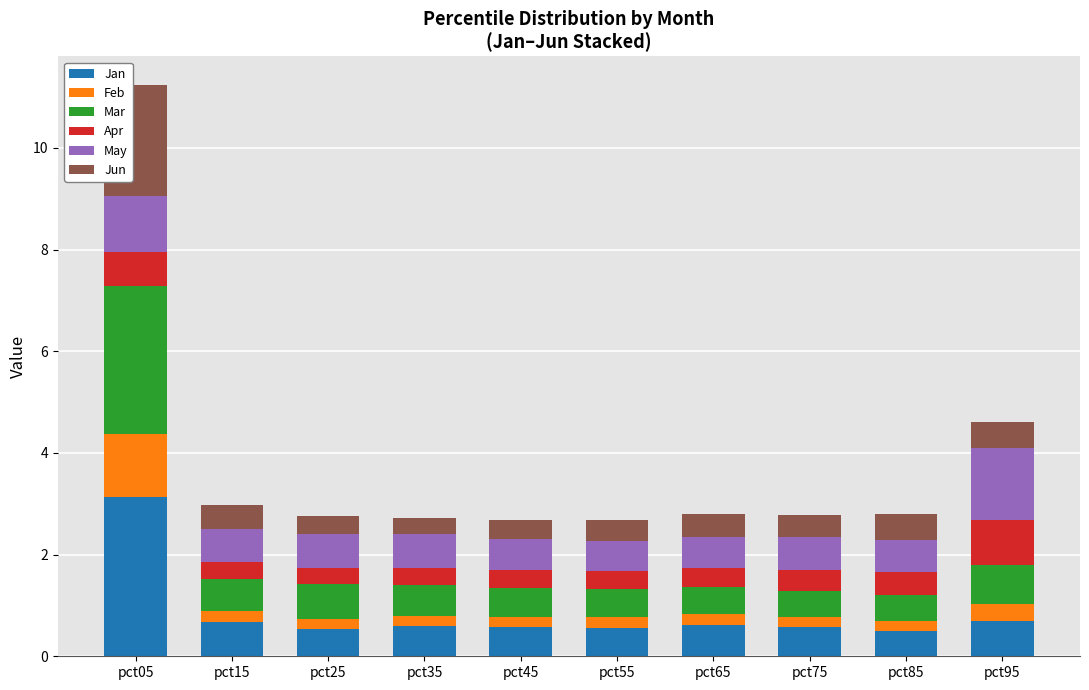

What is the minimum value for Jan?

0.5